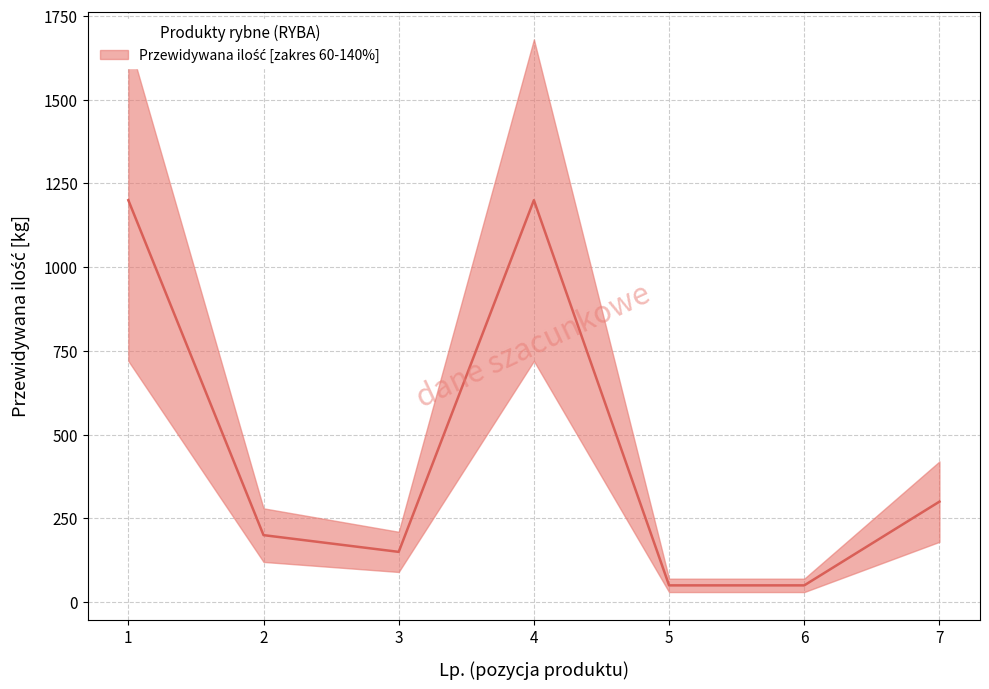

The chart shows a value of 209 at 3. True or false?

False